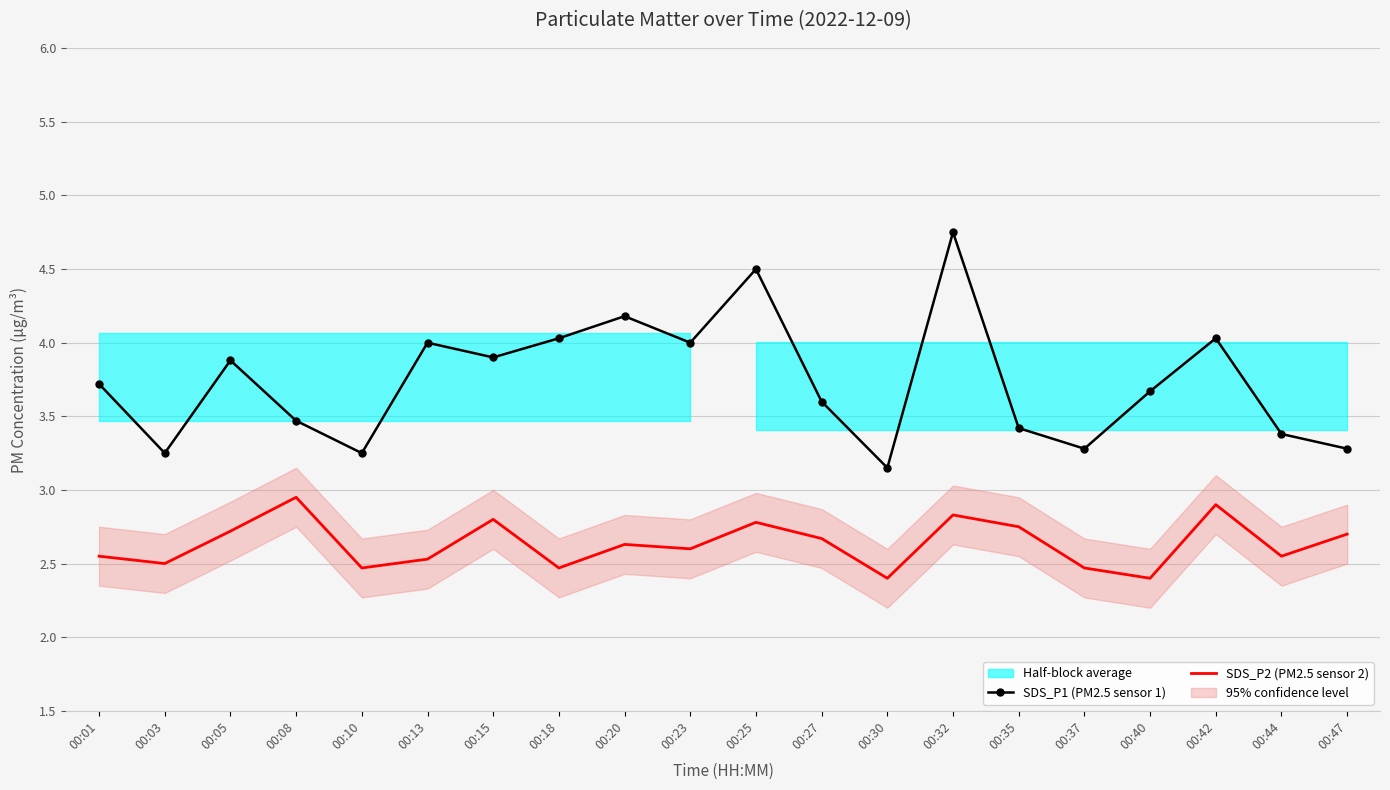

Which category has the lowest value across all series?

00:30